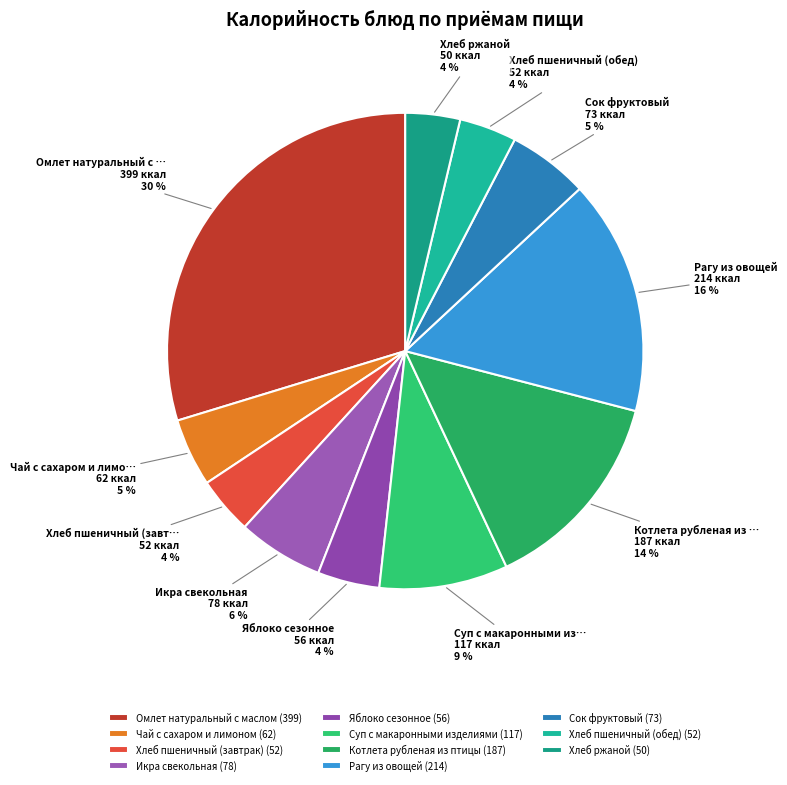

The Сок фруктовый slice represents 11% of the pie. True or false?

False